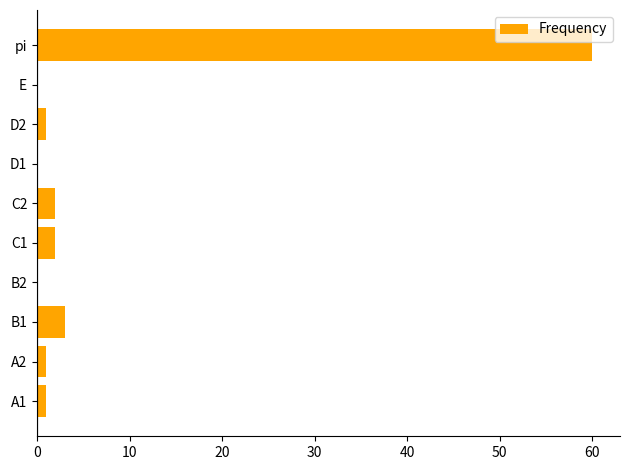

What is the maximum value shown in the chart?

60